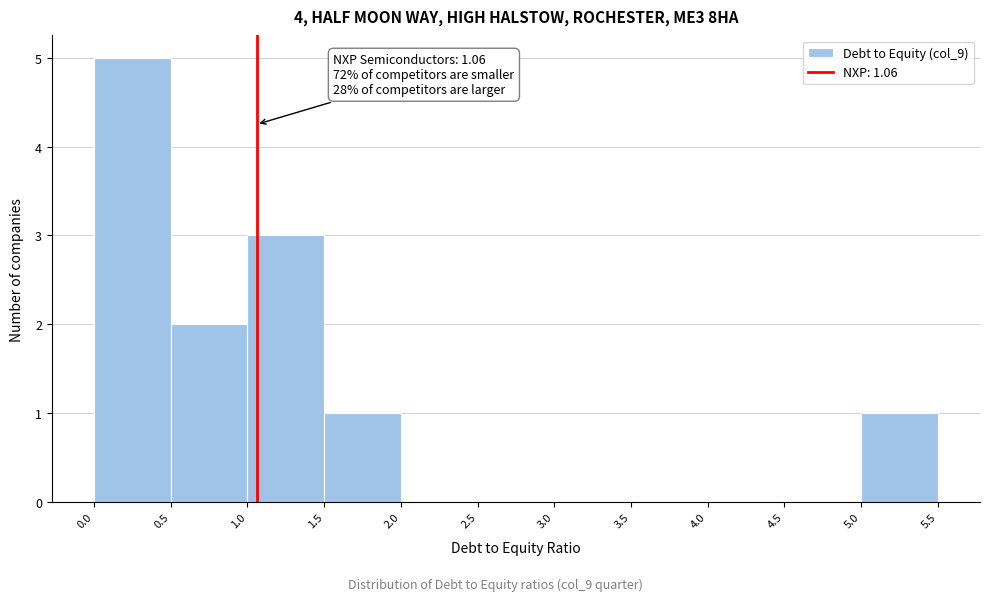

Over which range of the x-axis is the bar tallest?

0.0 to 0.5